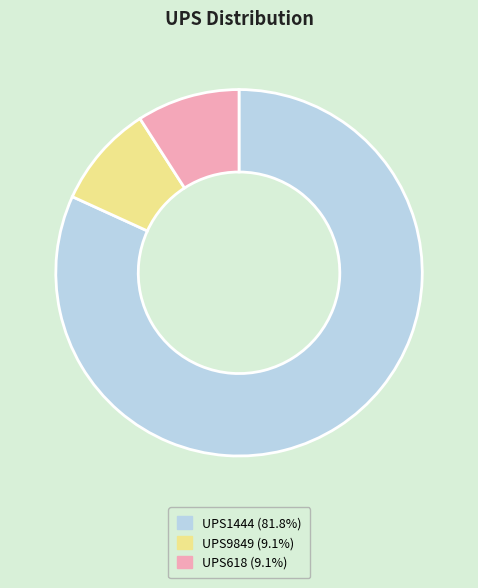

Count the number of slices in the pie.

3